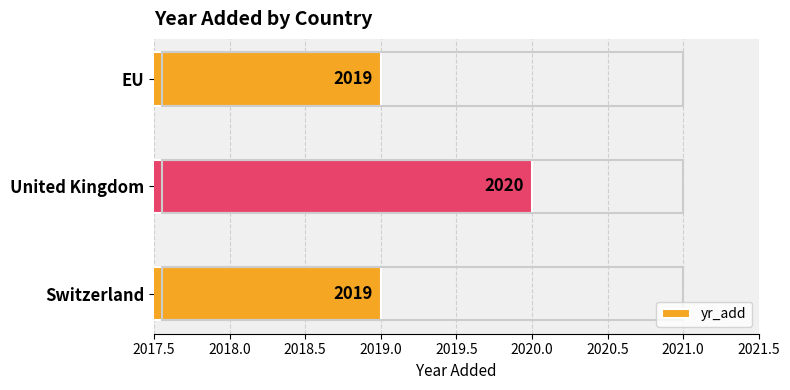

Between Switzerland and United Kingdom, which is larger?

United Kingdom